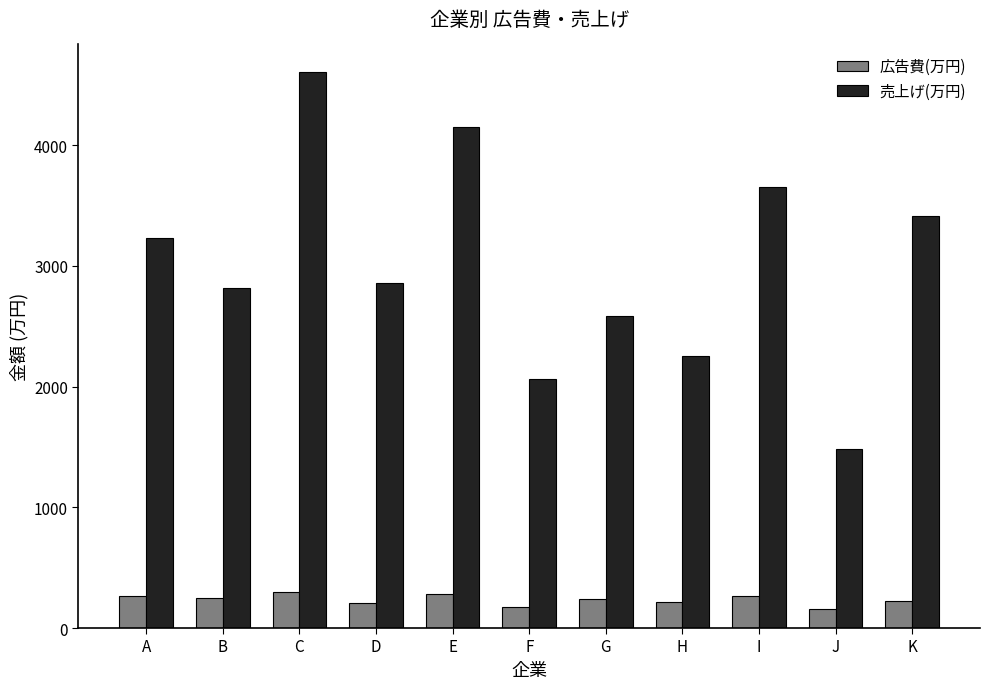

What is the value of the 売上げ(万円) bar at the 11th from the left?

3412.1